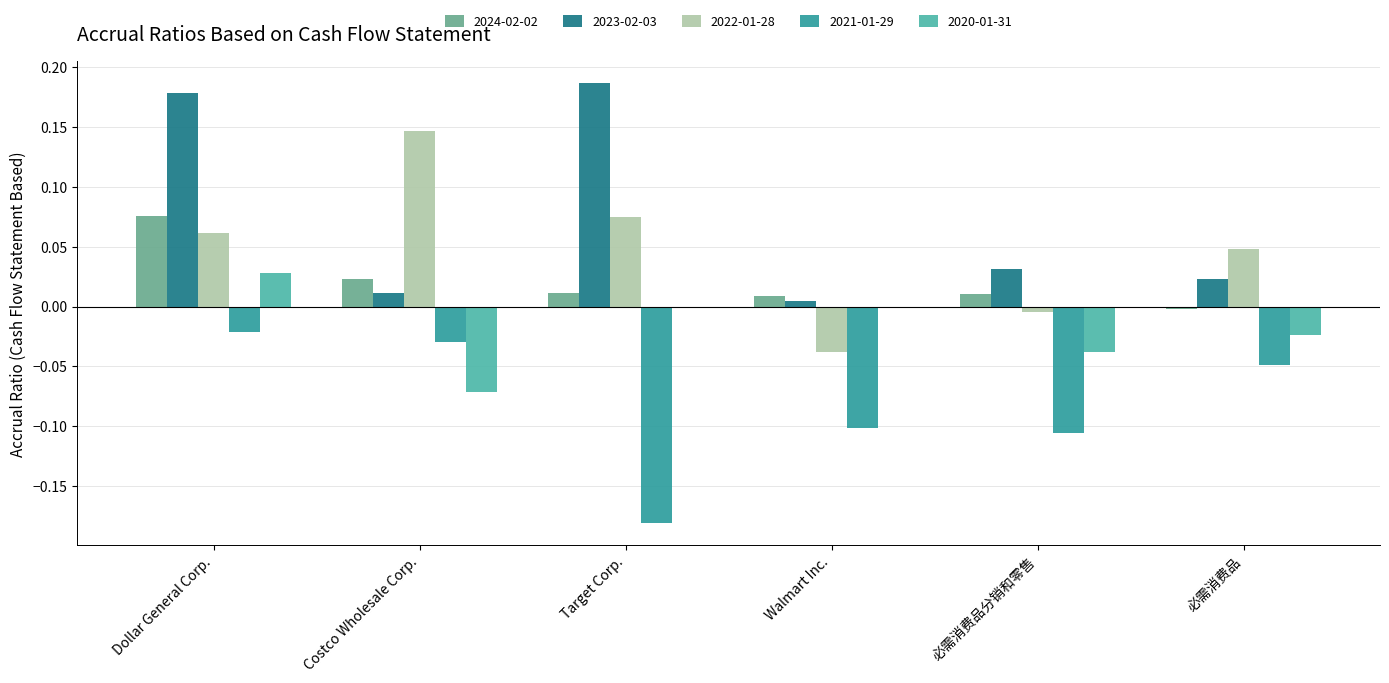

How many data points does each series have?

6